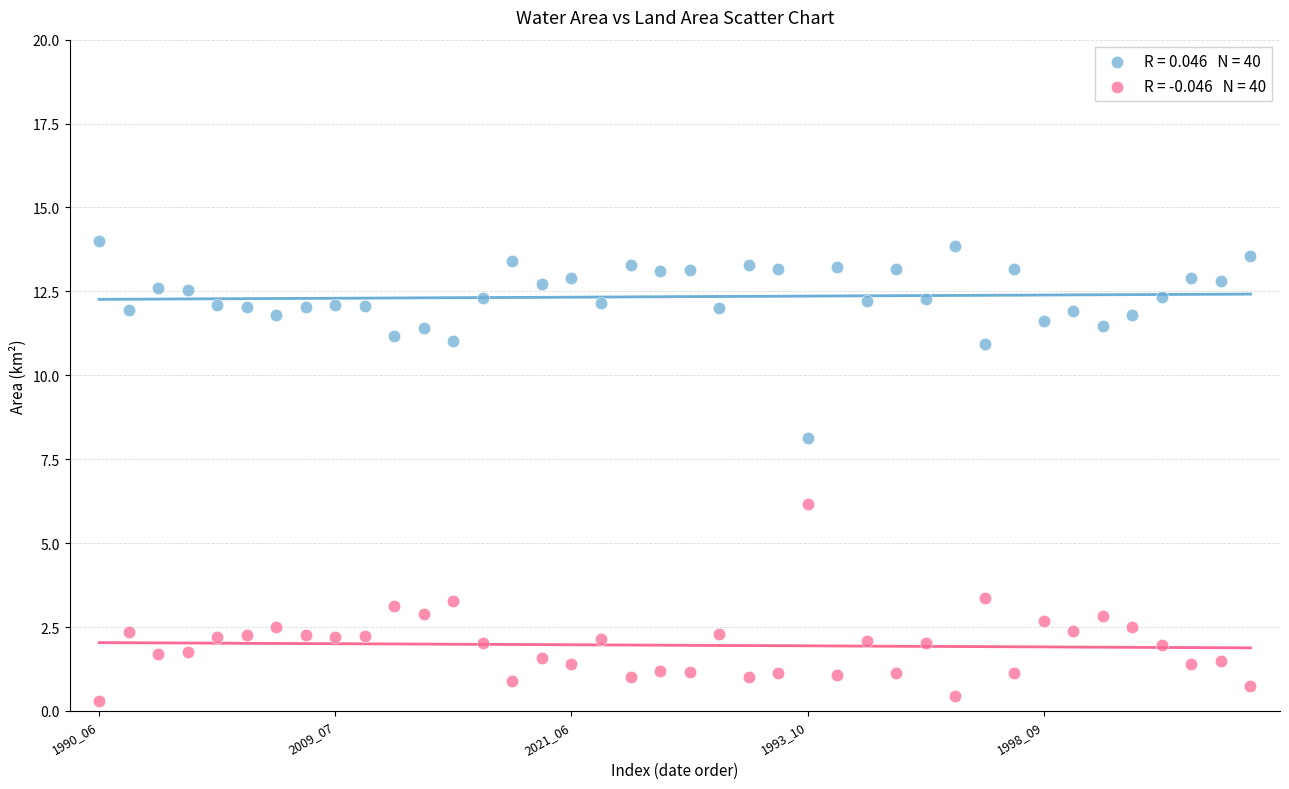

Across all series, what Y value is closest to 7?

6.2